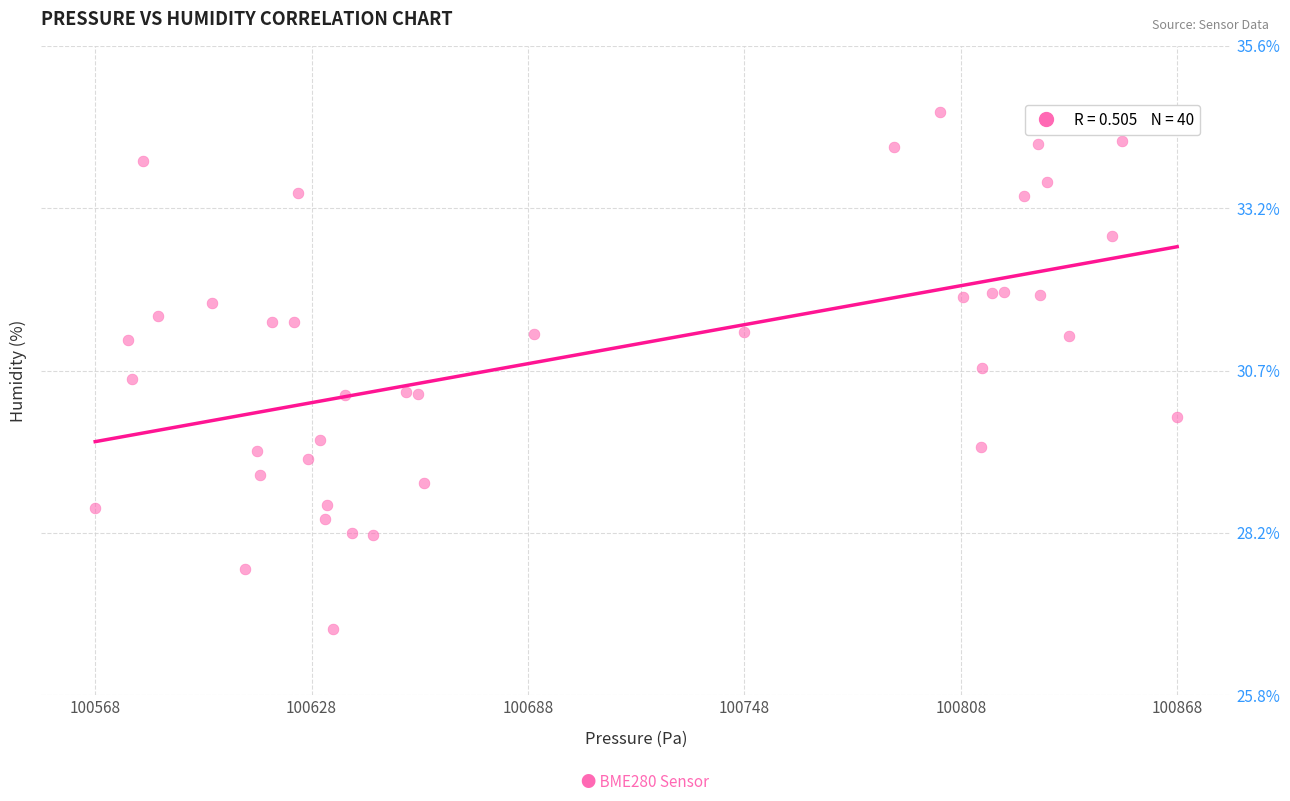

What is the range of Y values (max minus min)?

7.9